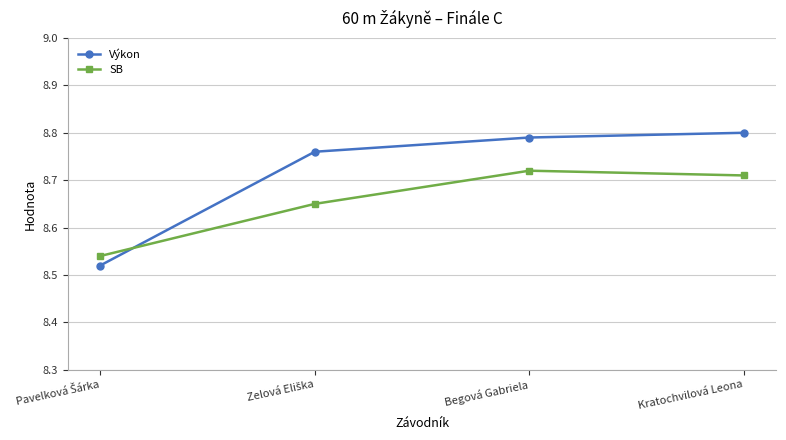

What is the sum of all SB values?

34.6